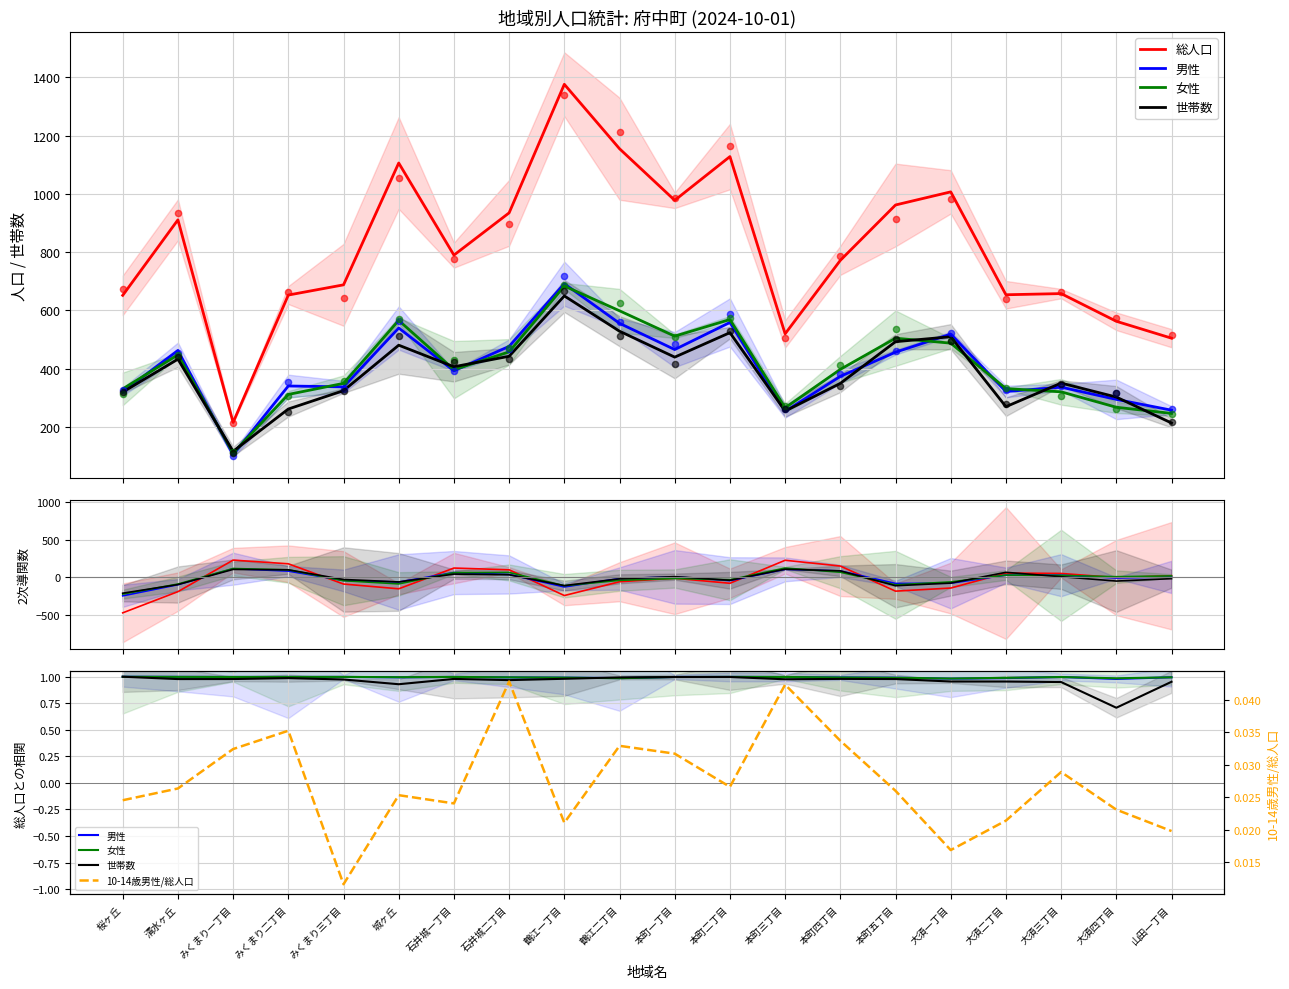

What are all the series names shown in the legend?

総人口, 男性, 女性, 世帯数, 10-14歳男性/総人口